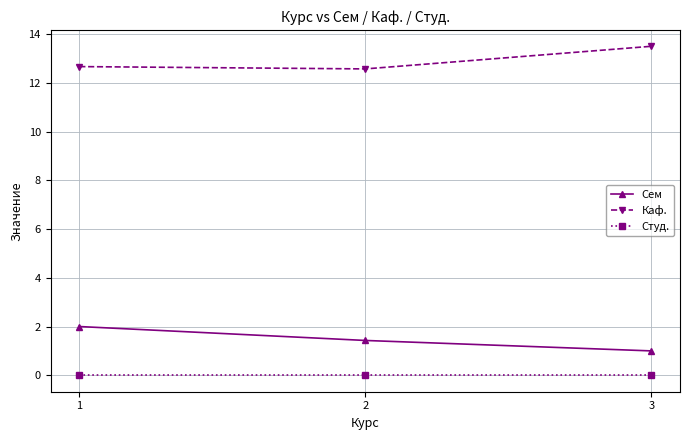

Reading left to right, extract all data points from this chart.

Сем: 1=2.0	2=1.4	3=1.0
Каф.: 1=12.7	2=12.6	3=13.5
Студ.: 1=0.0	2=0.0	3=0.0